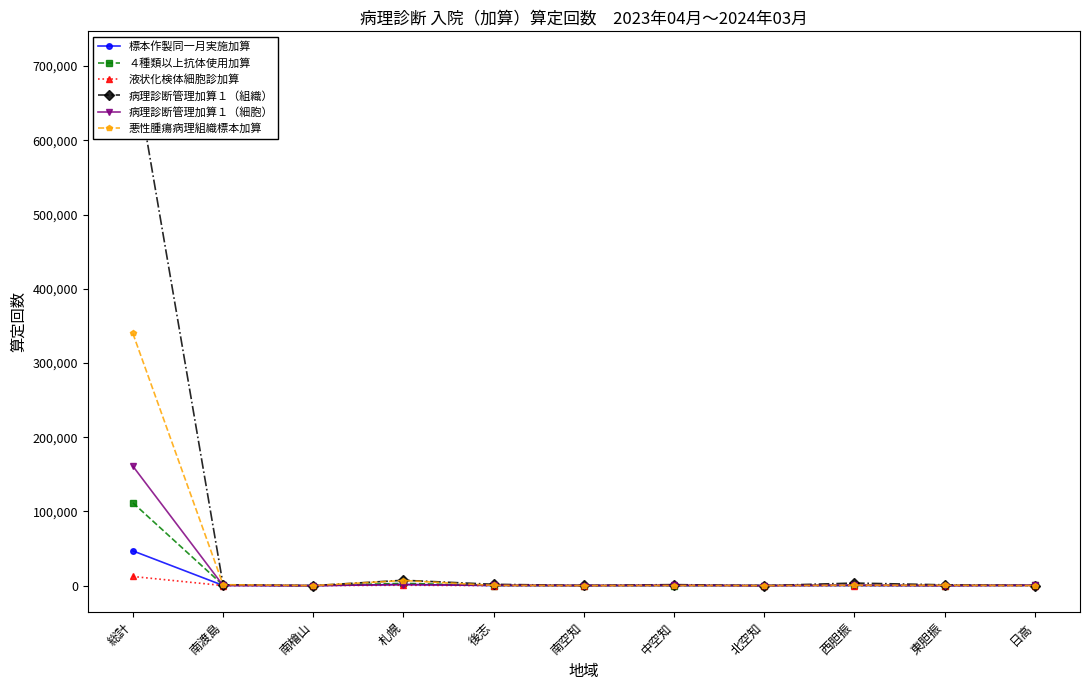

What is the greatest value displayed?

711240